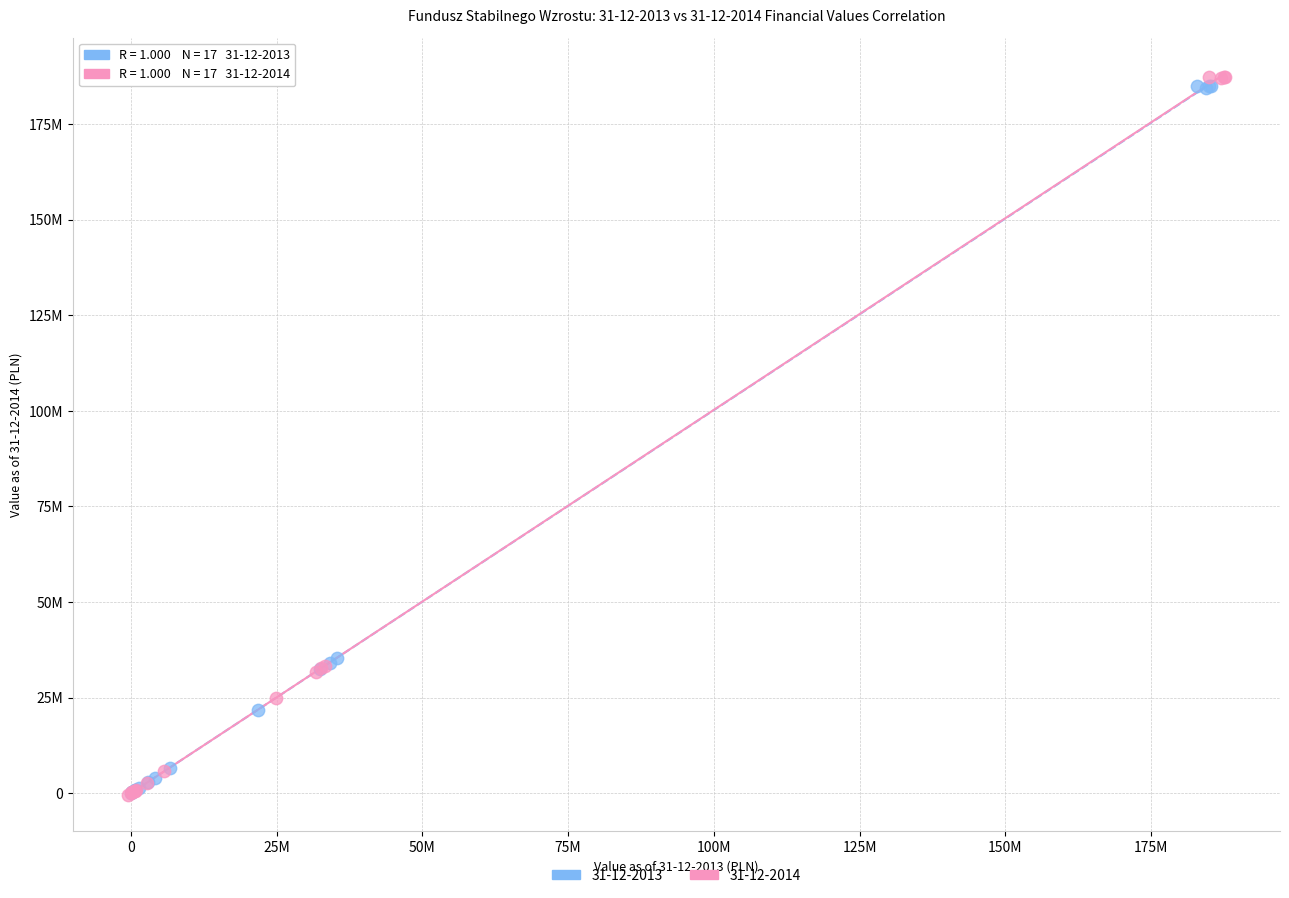

Which series reaches the maximum Y coordinate?

31-12-2014